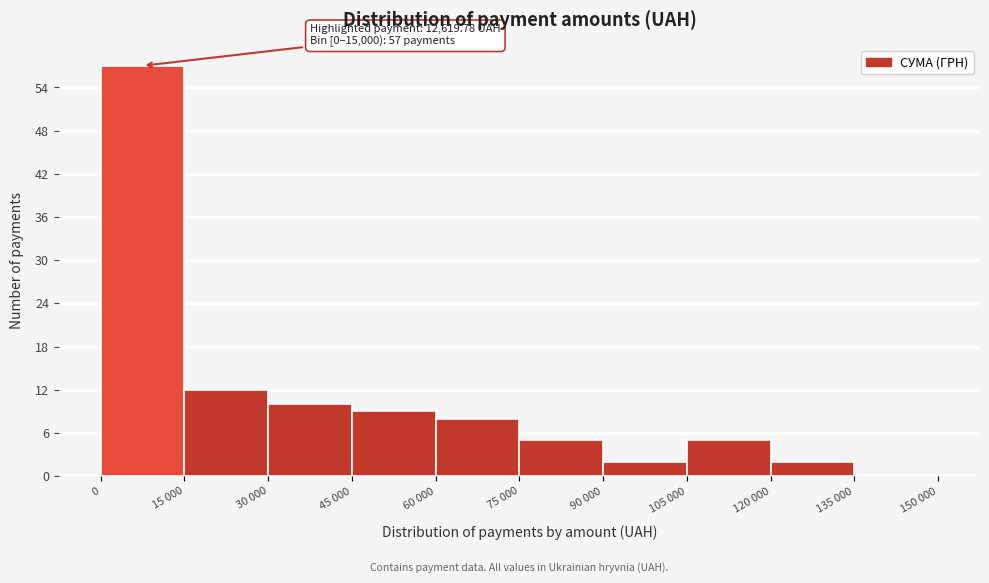

Reading left to right, what are all the values shown in this chart?

0=57	15 000=12	30 000=10	45 000=9	60 000=8	75 000=5	90 000=2	105 000=5	120 000=2	135 000=0